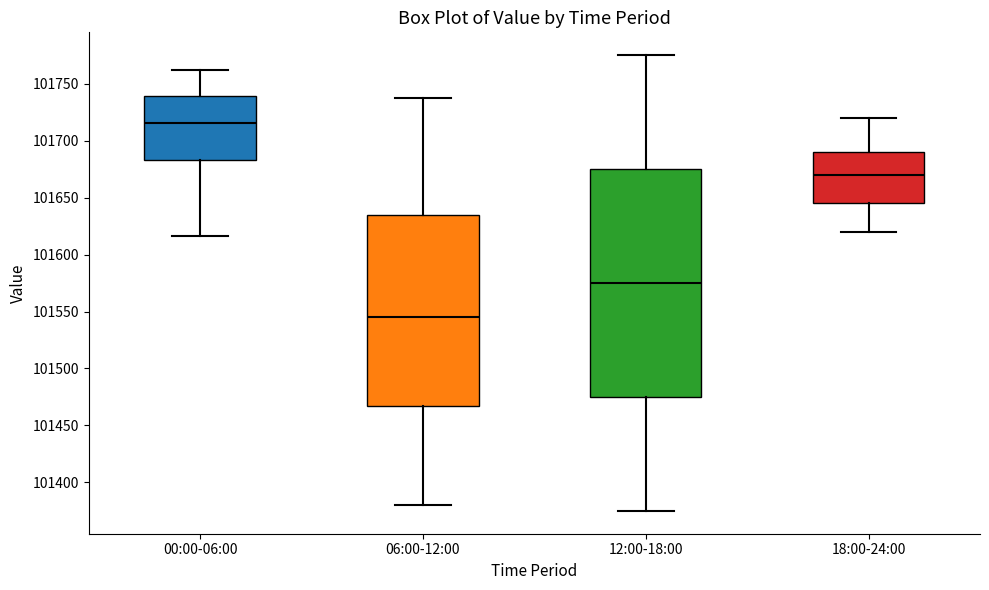

Where does the lower whisker of the box for 06:00-12:00 end on the y-axis? The values are not printed on the chart, so give them approximately, as read against the axis.

101380